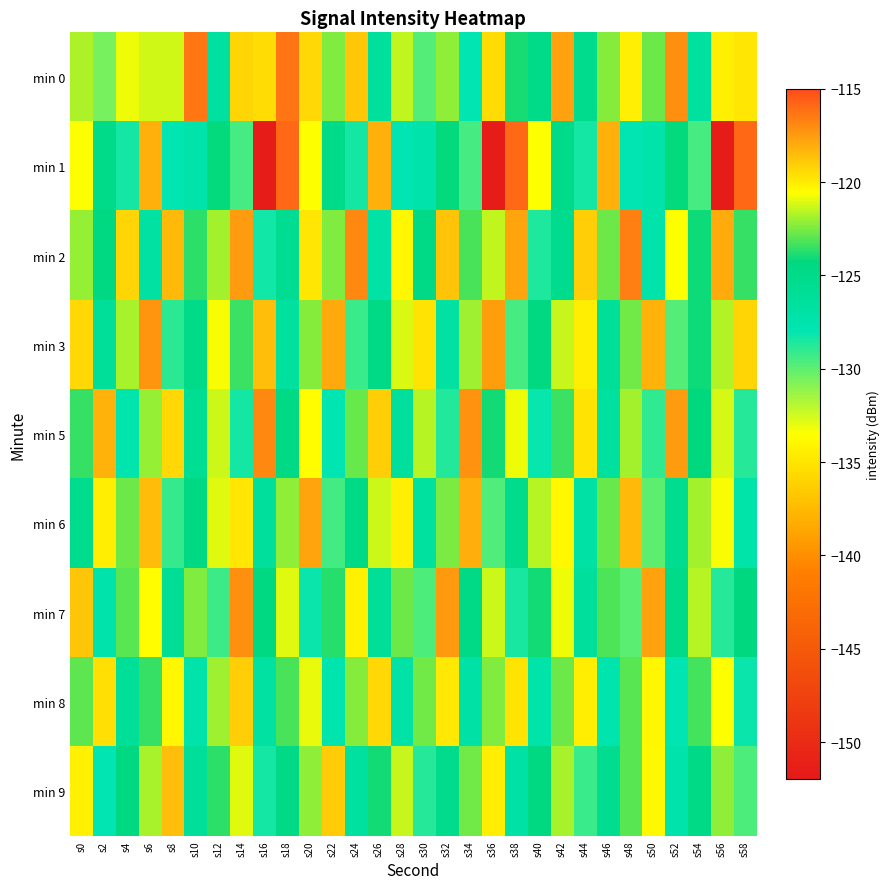

Between s28 and s54, which series saw the biggest shift?

min 0